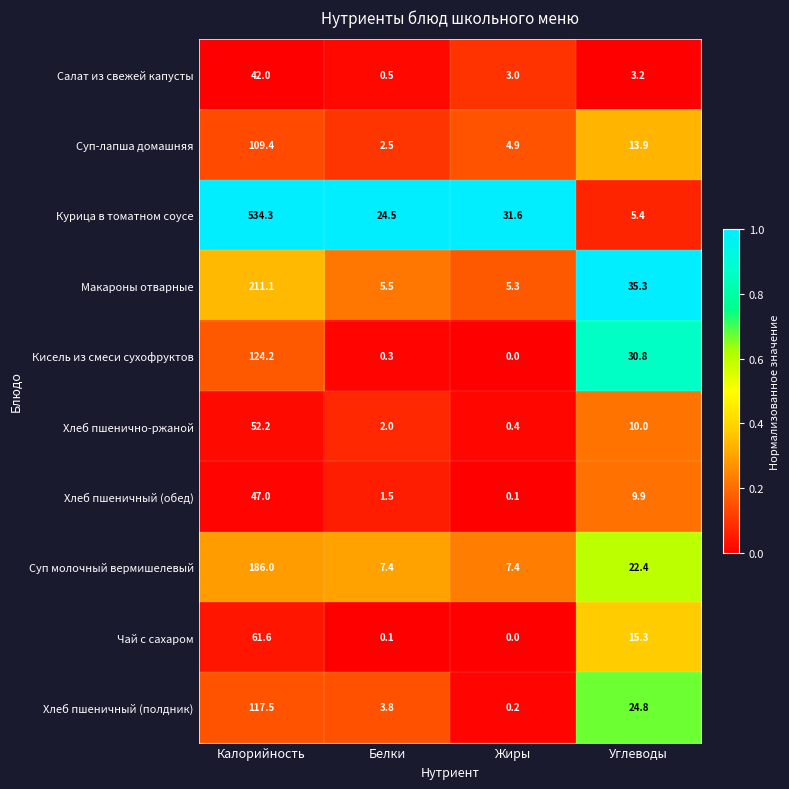

Which series has the largest total across all categories?

Курица в томатном соусе